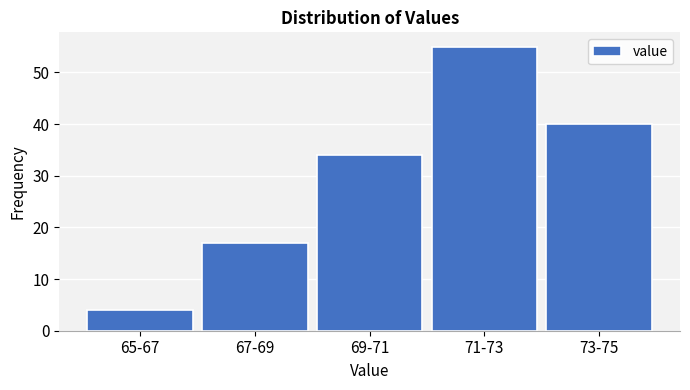

Reading left to right, transcribe all the data shown in this chart.

4	17	34	55	40